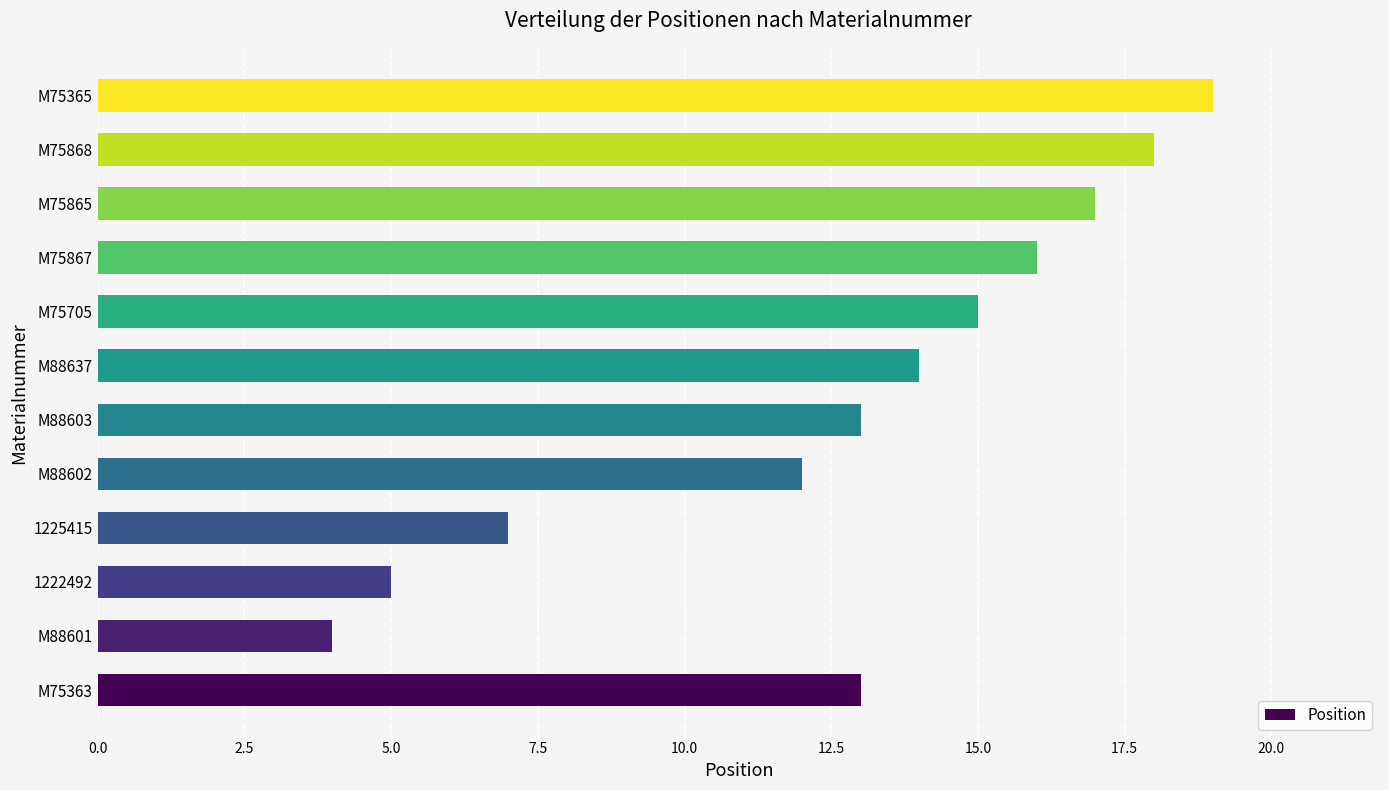

How many values are below 14?

6